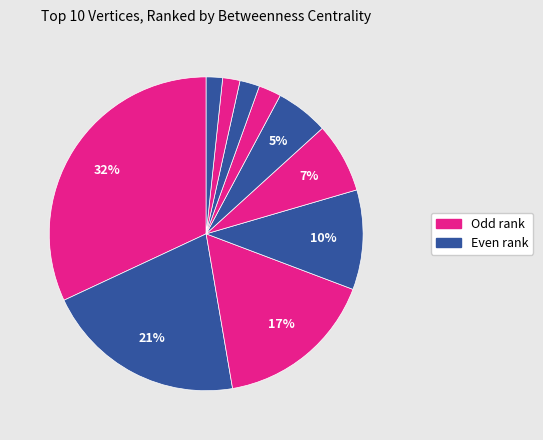

How many slices are in this pie chart?

10